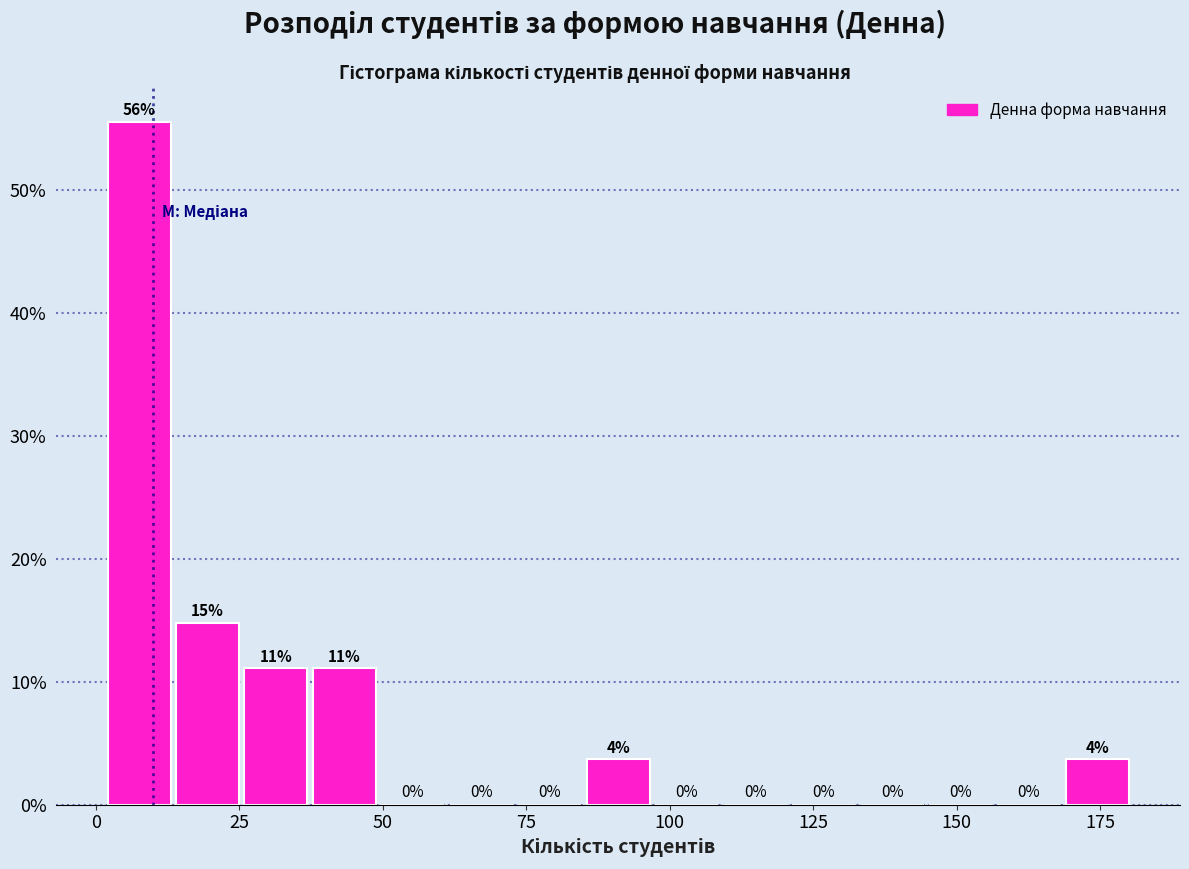

Read against the x-axis, roughly where is the centre of the tallest bar?

5